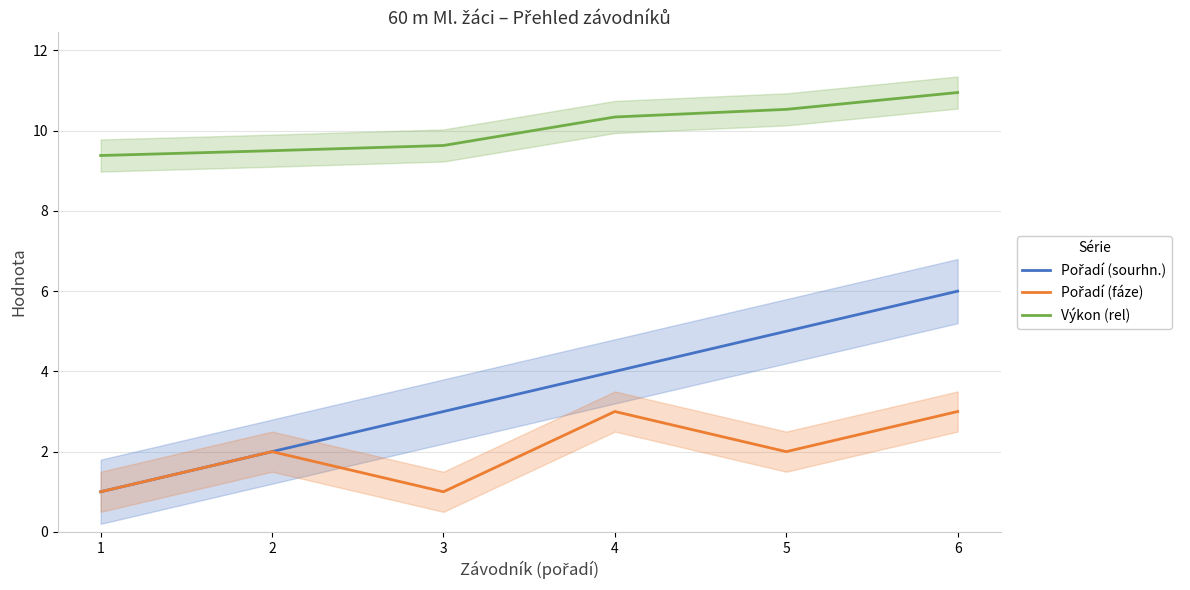

Rank the series by their average value, from lowest to highest.

Pořadí (fáze), Pořadí (sourhn.), Výkon (rel)